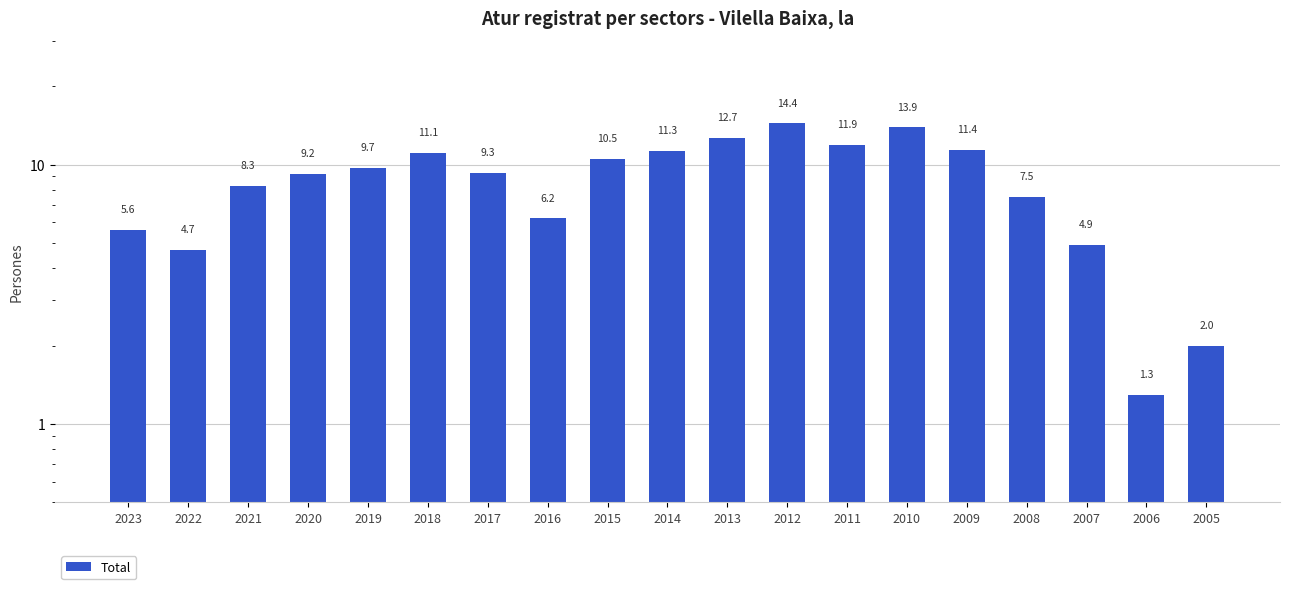

What is the sum of all values?

165.9